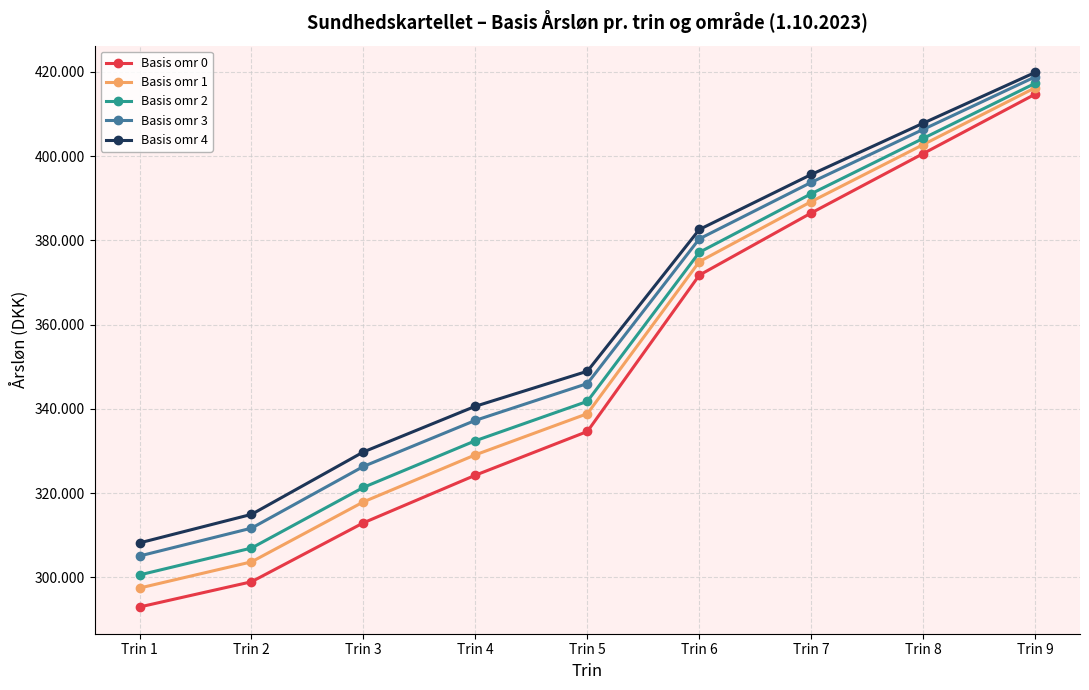

Does the chart display data point markers on the line(s)?

Yes